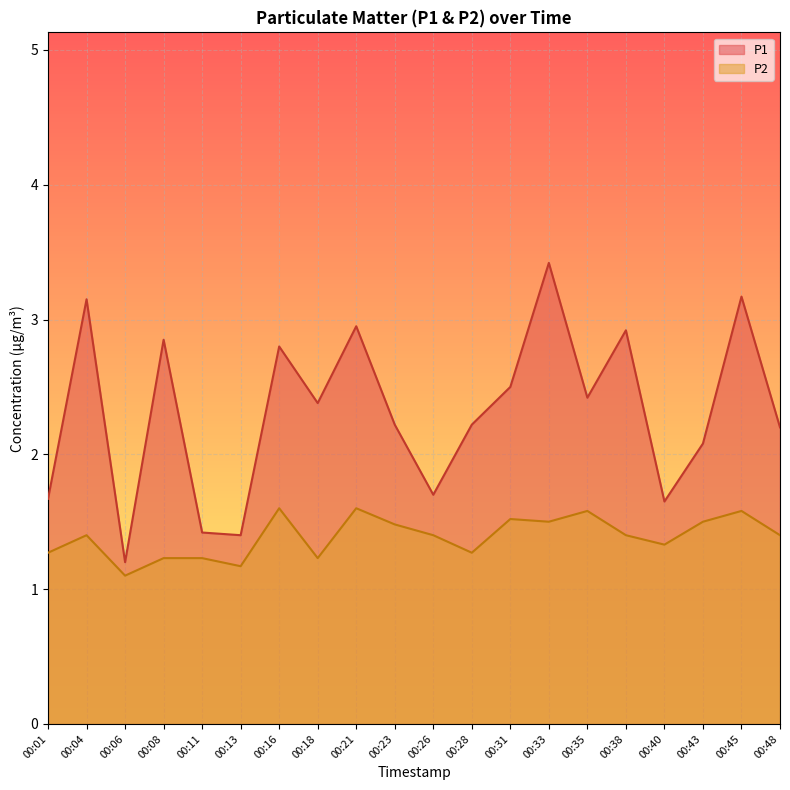

Rank the categories by P2 value from highest to lowest.

00:16, 00:21, 00:35, 00:45, 00:31, 00:33, 00:43, 00:23, 00:04, 00:26, 00:38, 00:48, 00:40, 00:01, 00:28, 00:08, 00:11, 00:18, 00:13, 00:06